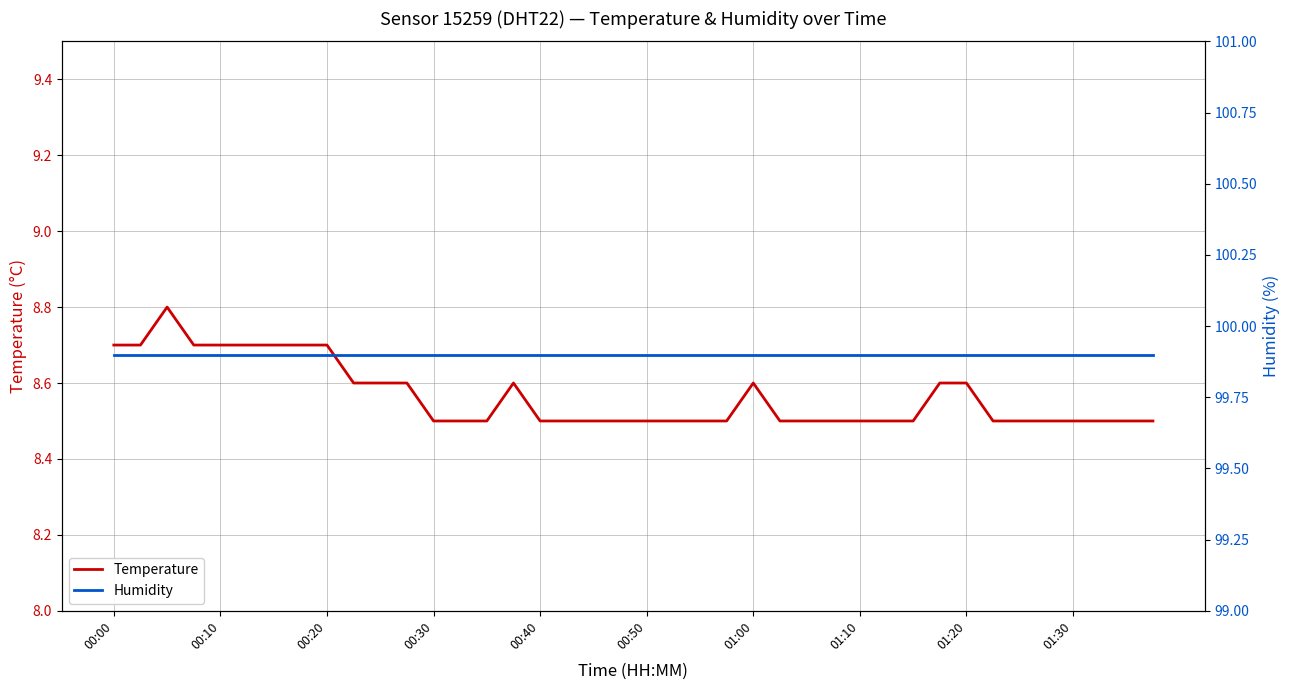

What is the minimum value for Temperature?

8.5